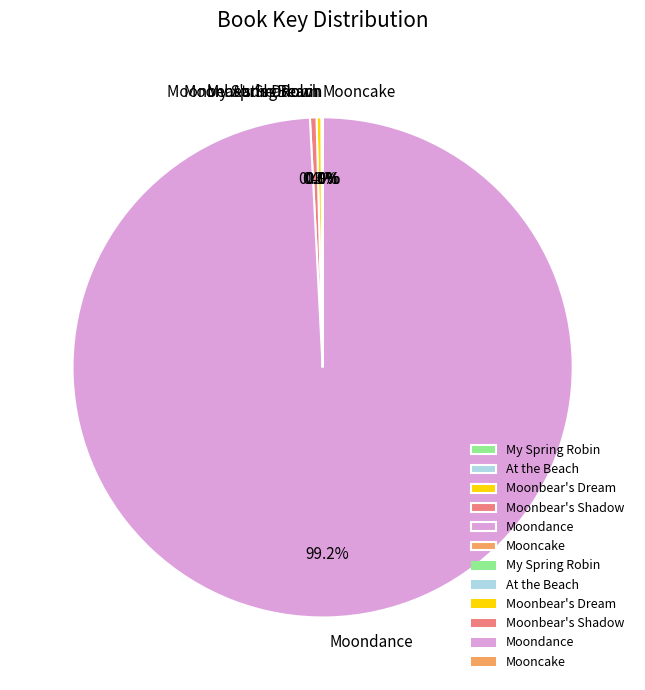

Is there any slice that represents more than half of the pie?

Yes